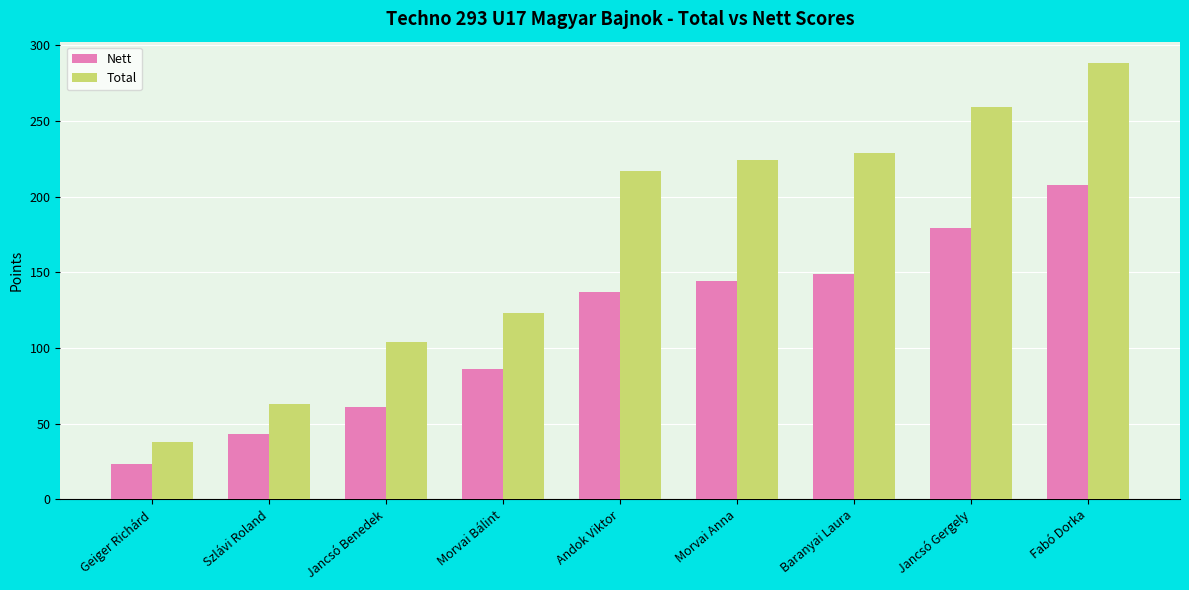

Between Morvai Bálint and Baranyai Laura, which series saw the biggest shift?

Total